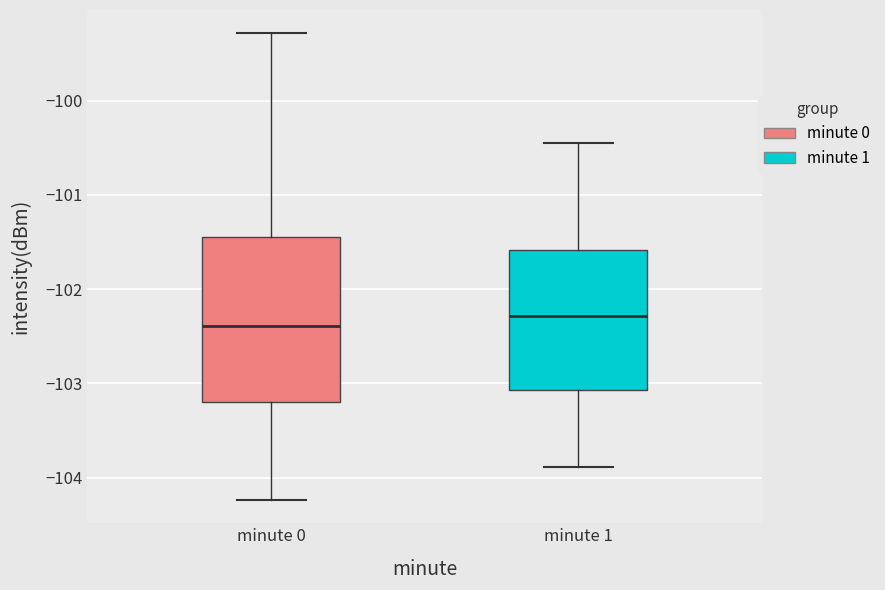

Where is the upper edge of the box for minute 0 on the y-axis? The values are not printed on the chart, so give them approximately, as read against the axis.

-101.5